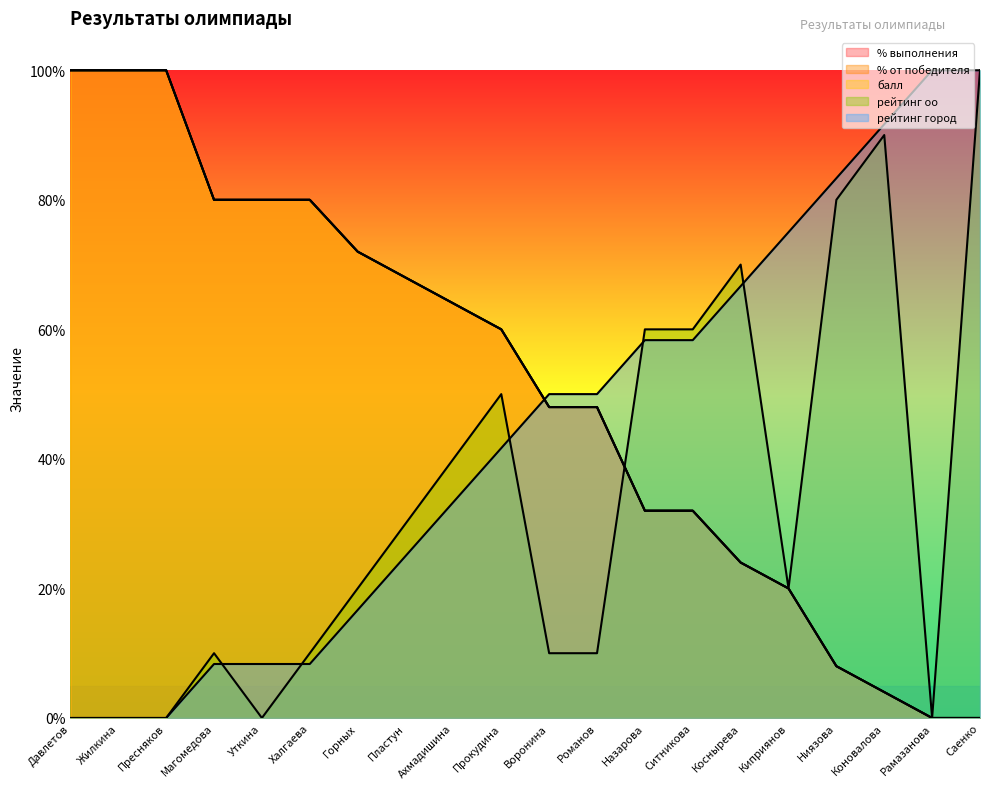

What is the value of the балл point at the 8th from the left?

0.7